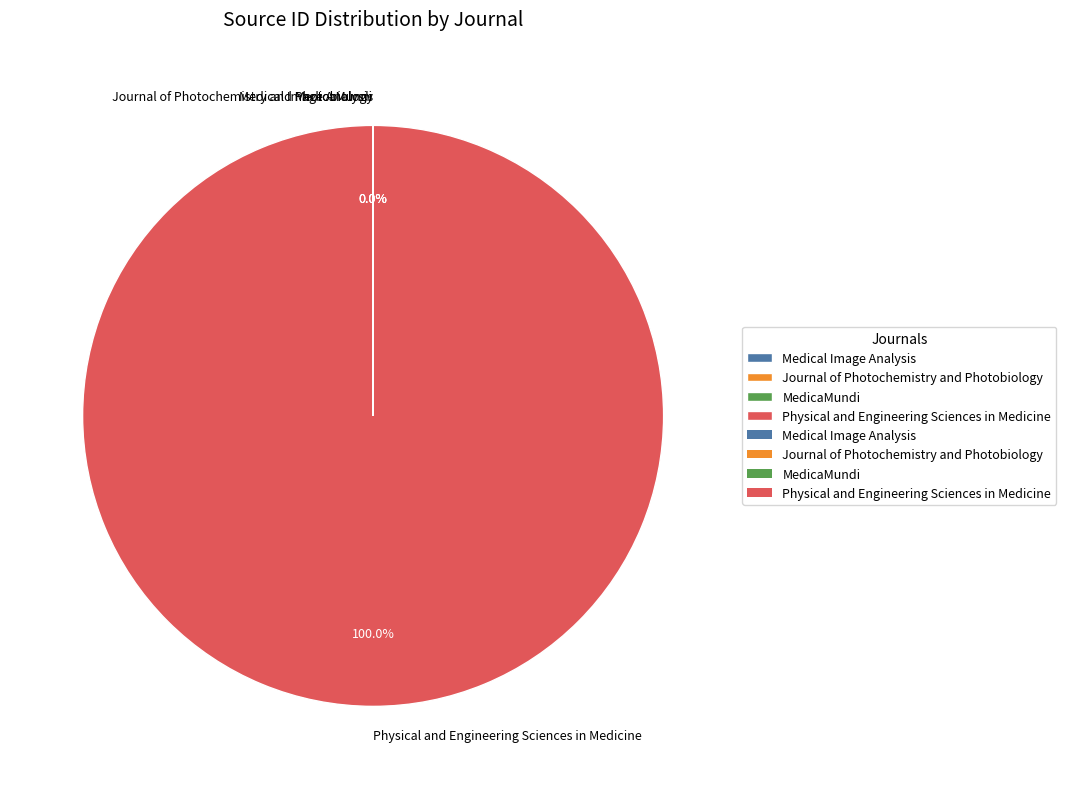

Which category has the biggest portion of the pie?

Physical and Engineering Sciences in Medicine